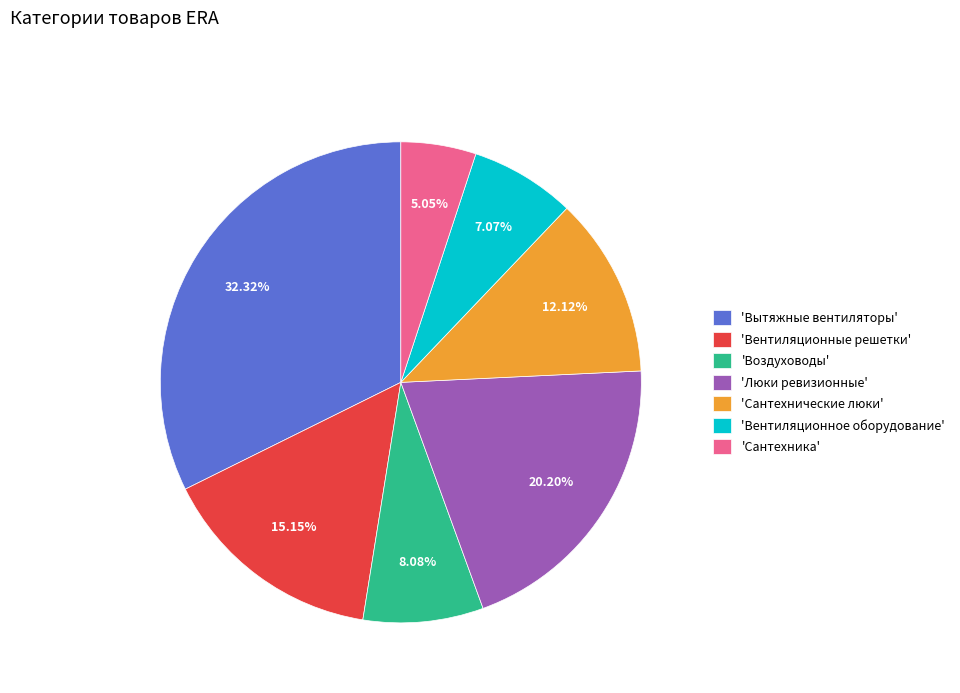

Which has a higher value, 'Сантехника' or 'Воздуховоды'?

'Воздуховоды'